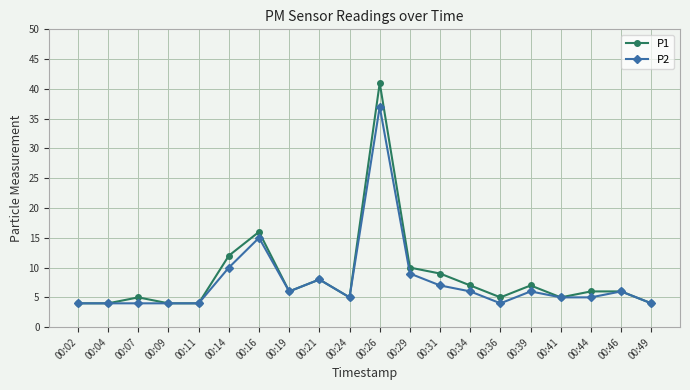

In P2, how many points are higher than both neighbors (excluding endpoints)?

5